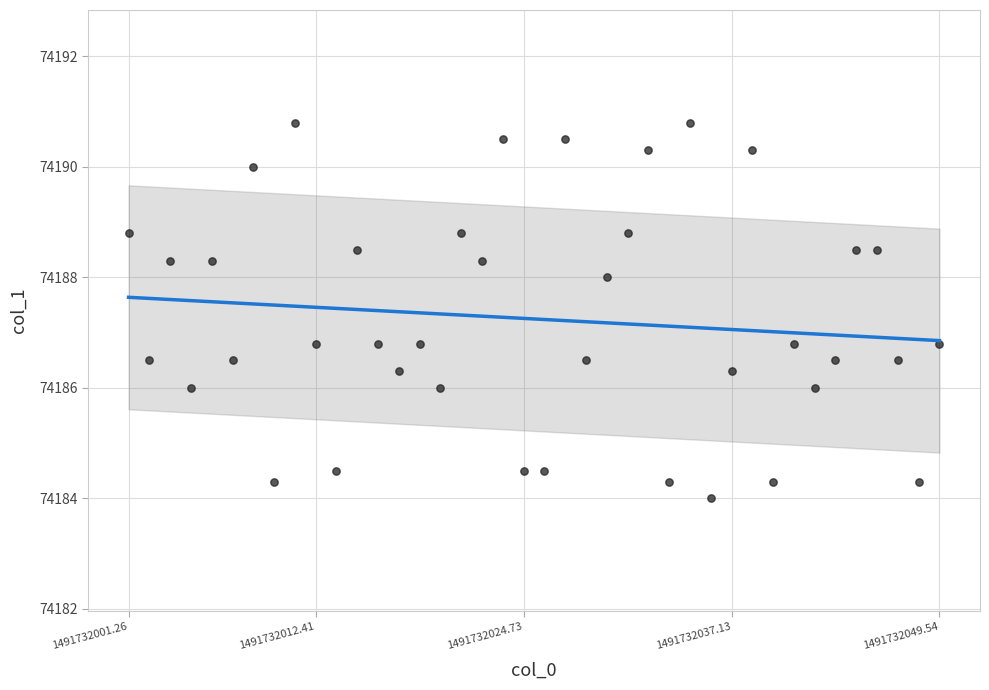

What is the range of Y values (max minus min)?

6.8